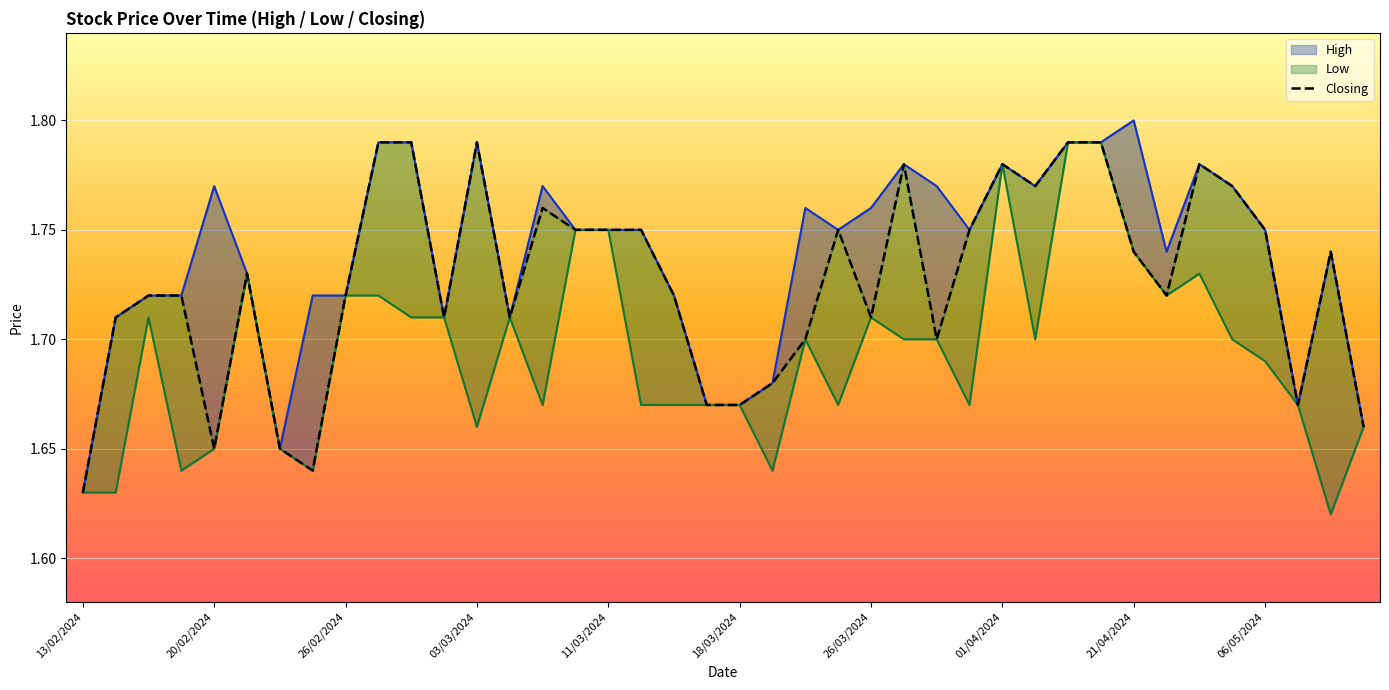

True or false: Closing and High intersect in this chart.

False